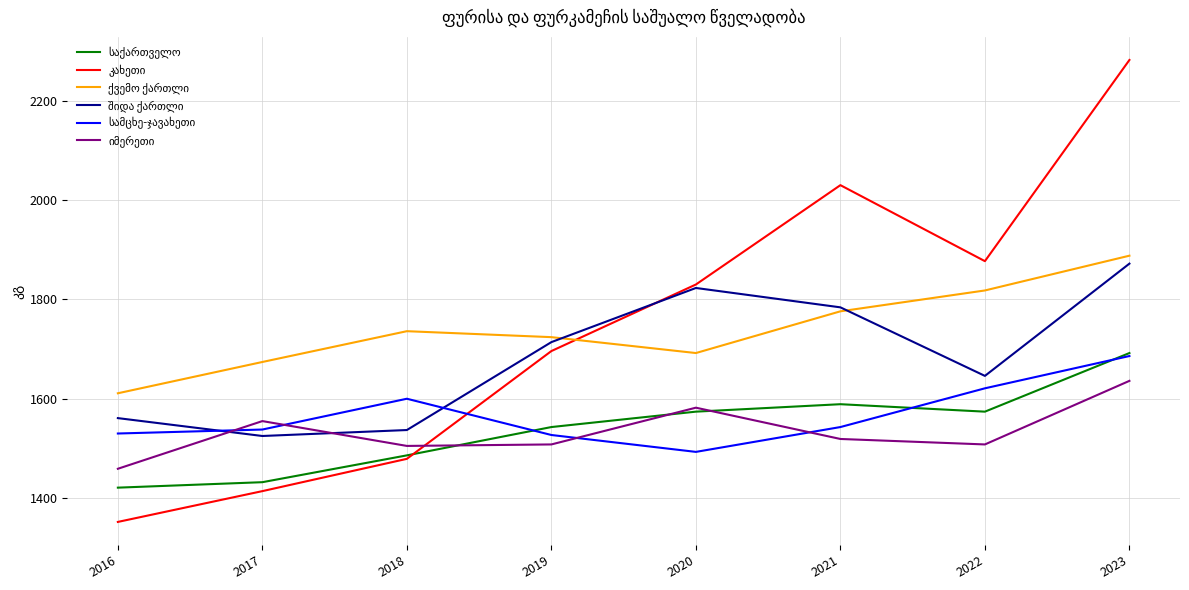

What is the spread (max minus min) of values at 2017?

260